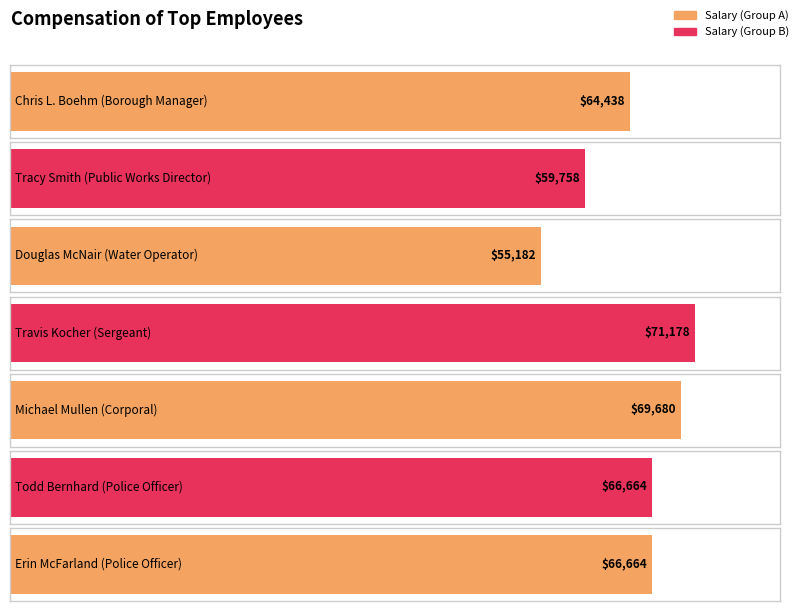

What position from the left is Michael Mullen?

5